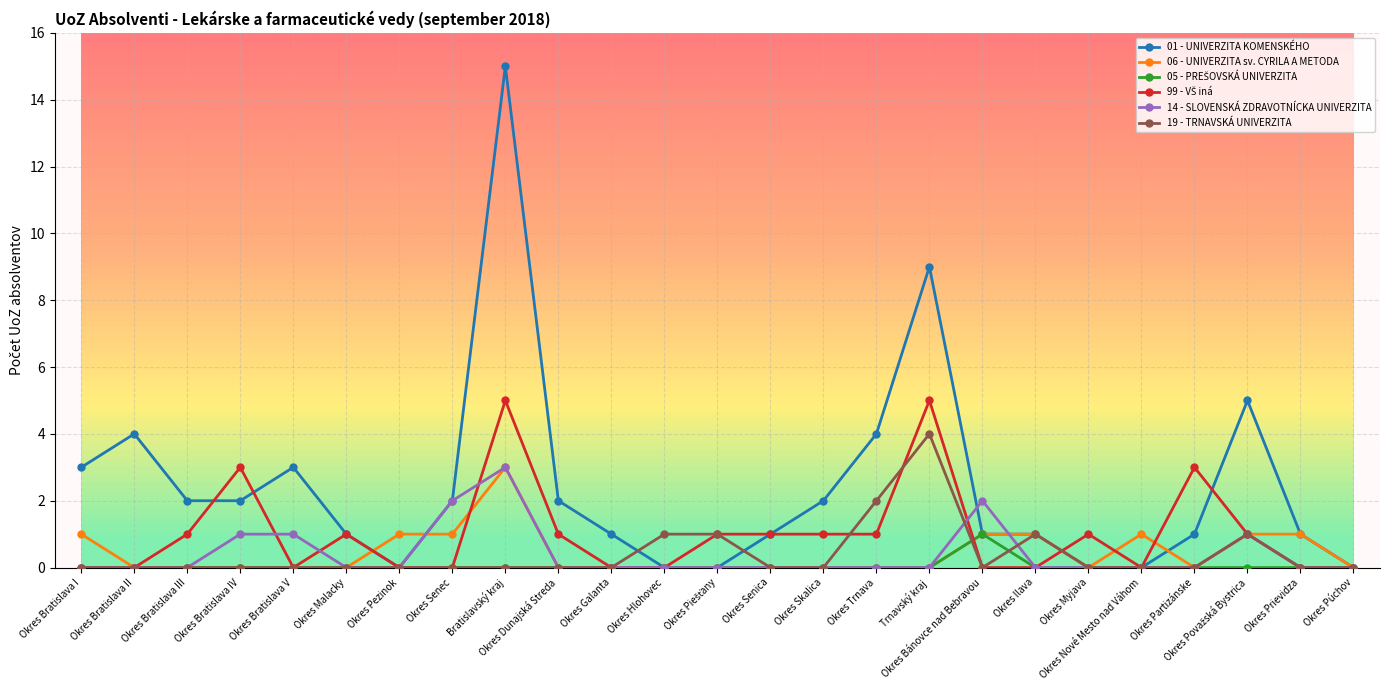

Which series has the widest spread of values?

01 - UNIVERZITA KOMENSKÉHO